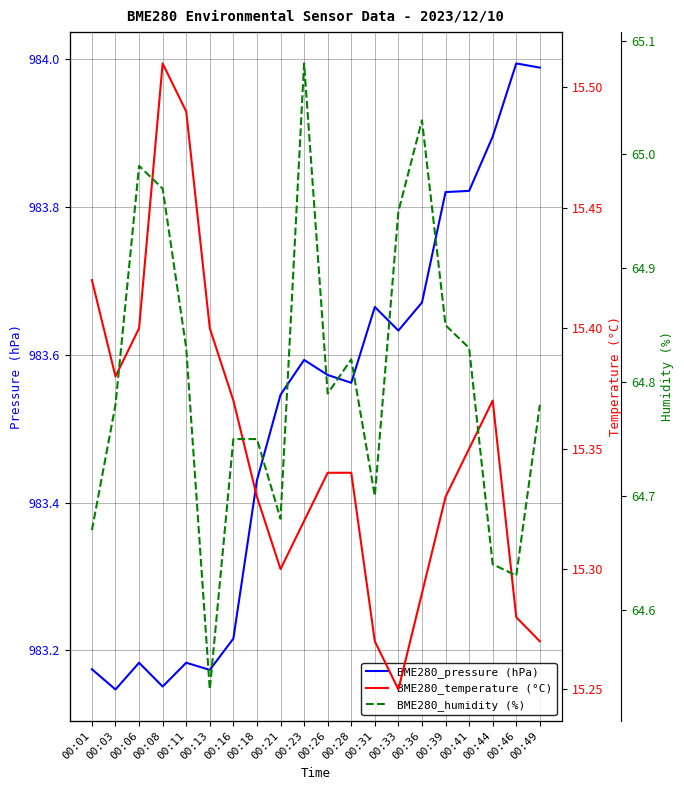

Where is BME280_temperature (°C) nearest to the value 15?

00:33